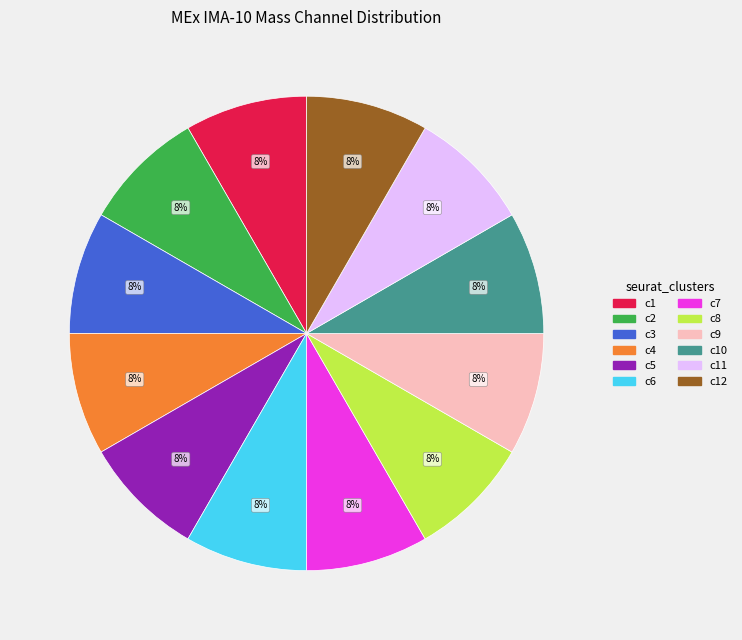

Is there a majority slice in this chart?

No